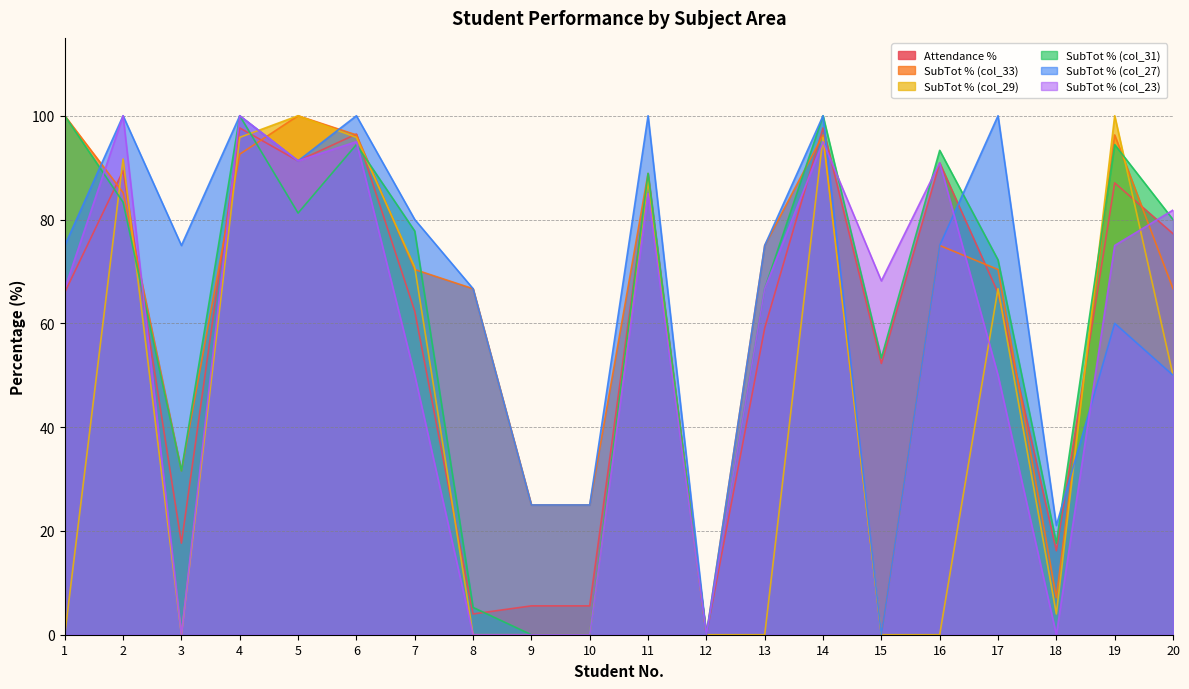

How many lines are shown in the chart?

6